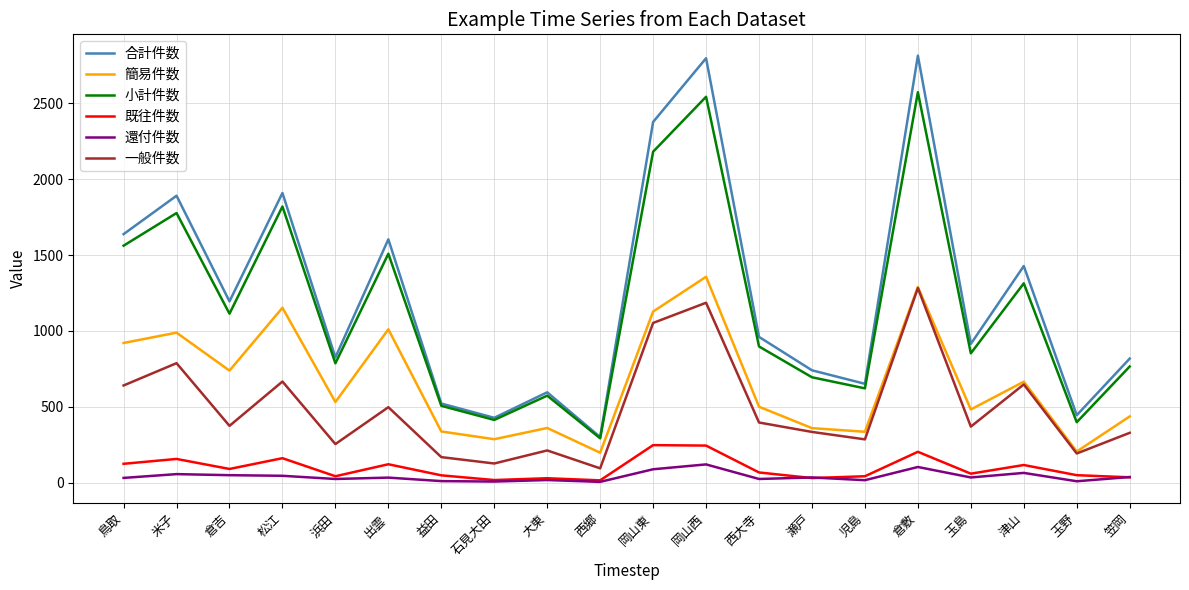

What is the difference between the 簡易件数 values at 出雲 and 児島?

675